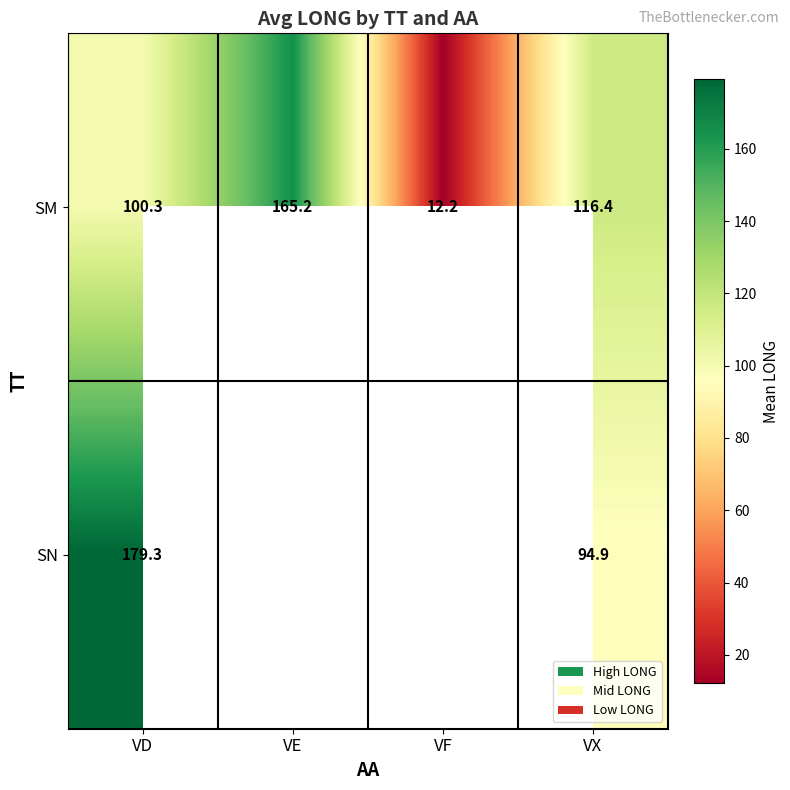

At which label does SM first exceed 116?

VE